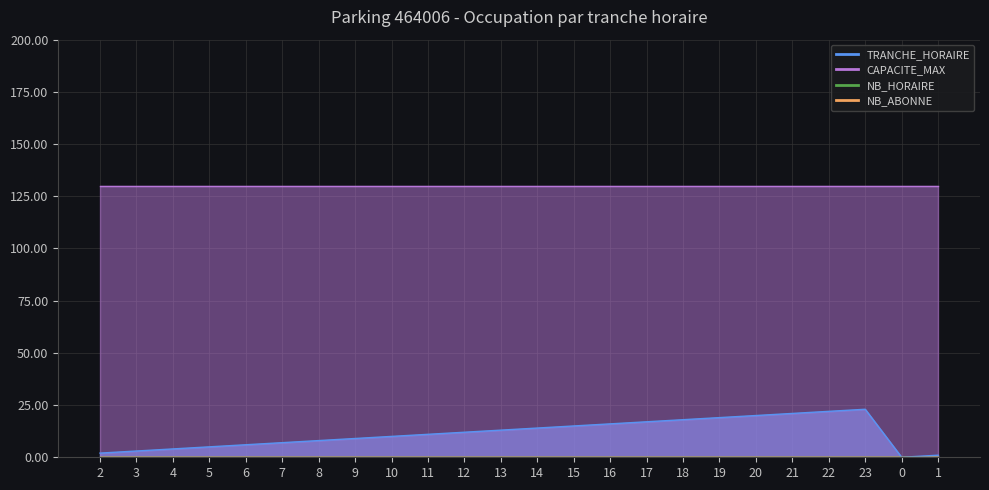

What is the difference between the maximum and second lowest values in the TRANCHE_HORAIRE series?

22